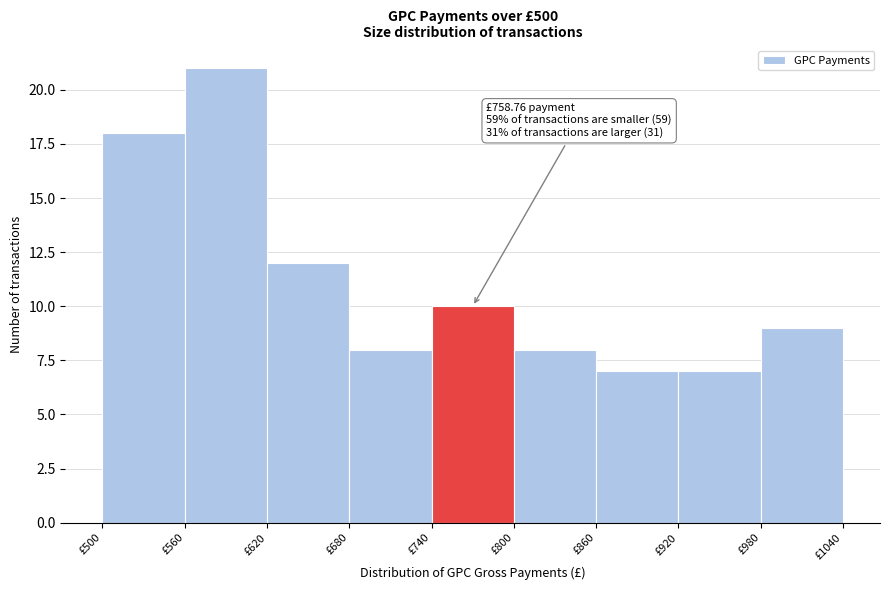

Which range on the x-axis has the tallest bar?

560 to 620